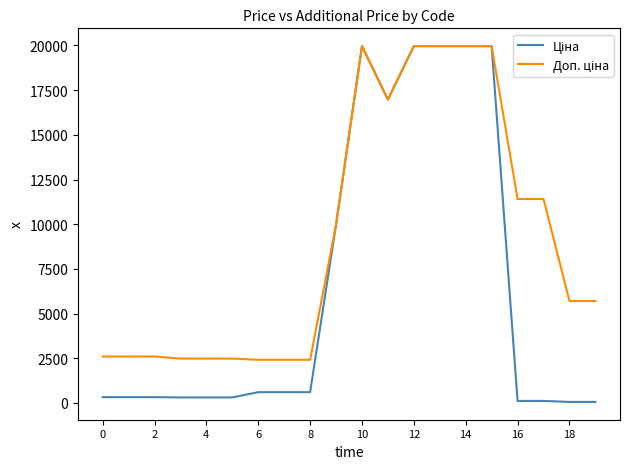

What is the maximum value shown in the chart?

19964.2